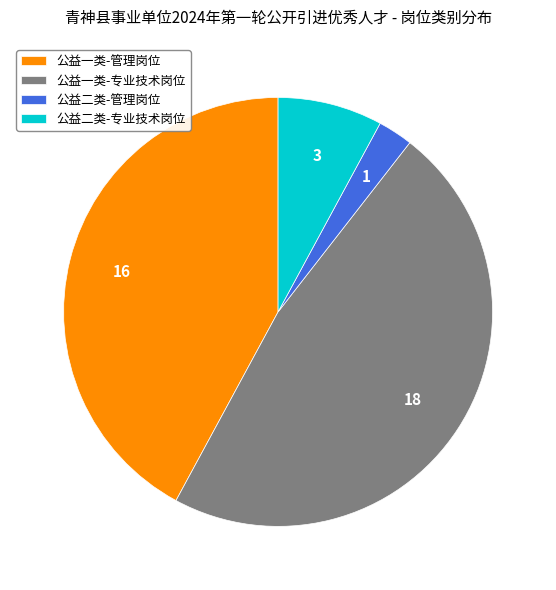

Do 公益二类-管理岗位 and 公益二类-专业技术岗位 together represent more than half of the pie?

No